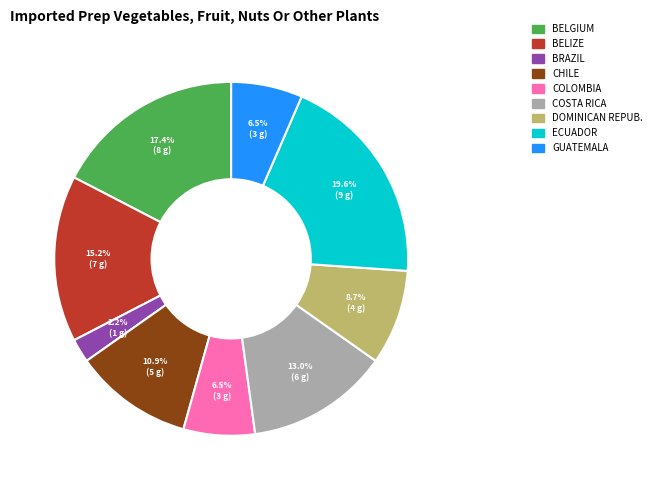

To the nearest percent, what is the average slice percentage?

11%